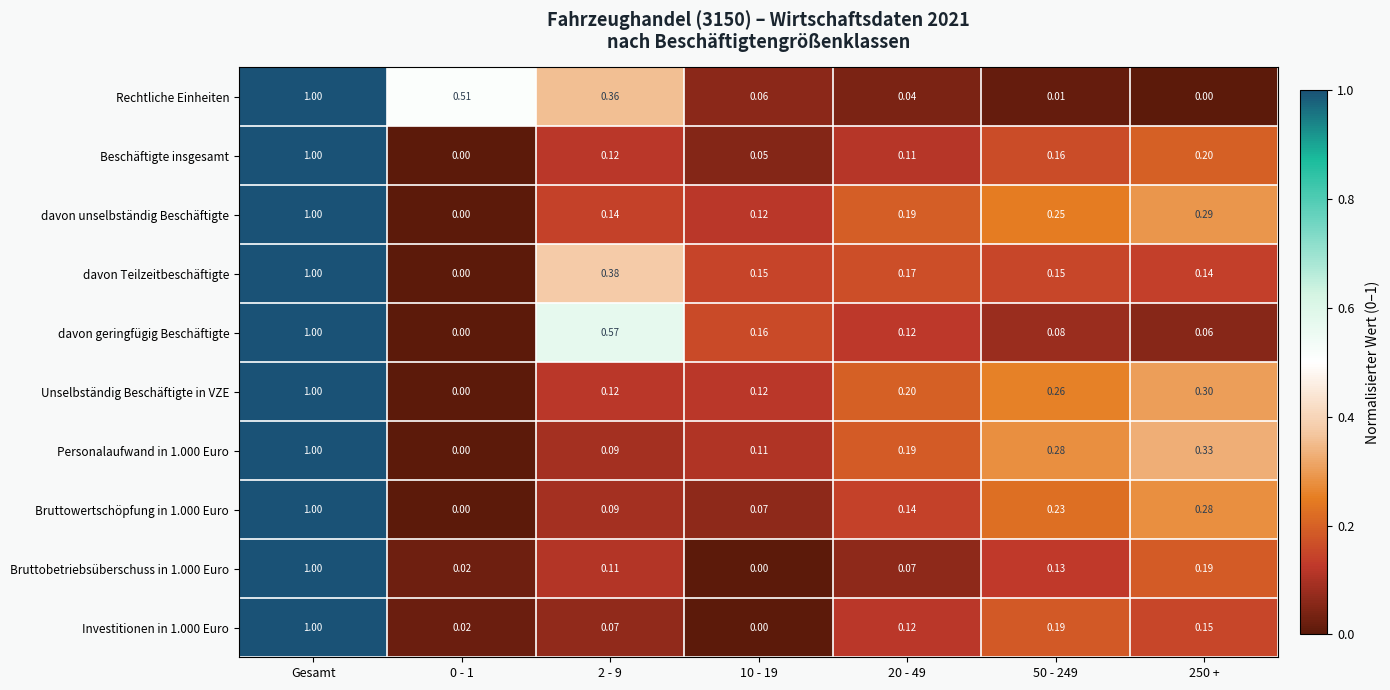

How many series are shown in this chart?

10